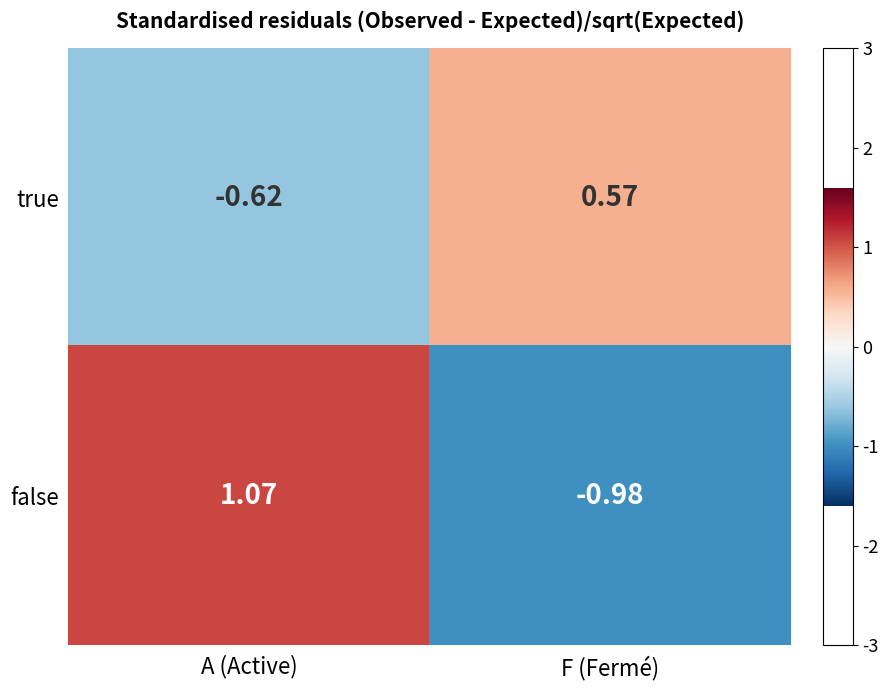

Which category has the highest value across all series?

A (Active)